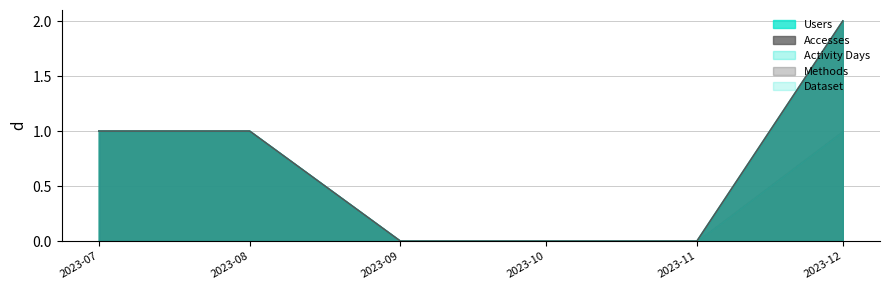

What is the difference between the Methods values at 2023-10-01 and 2023-08-01?

1